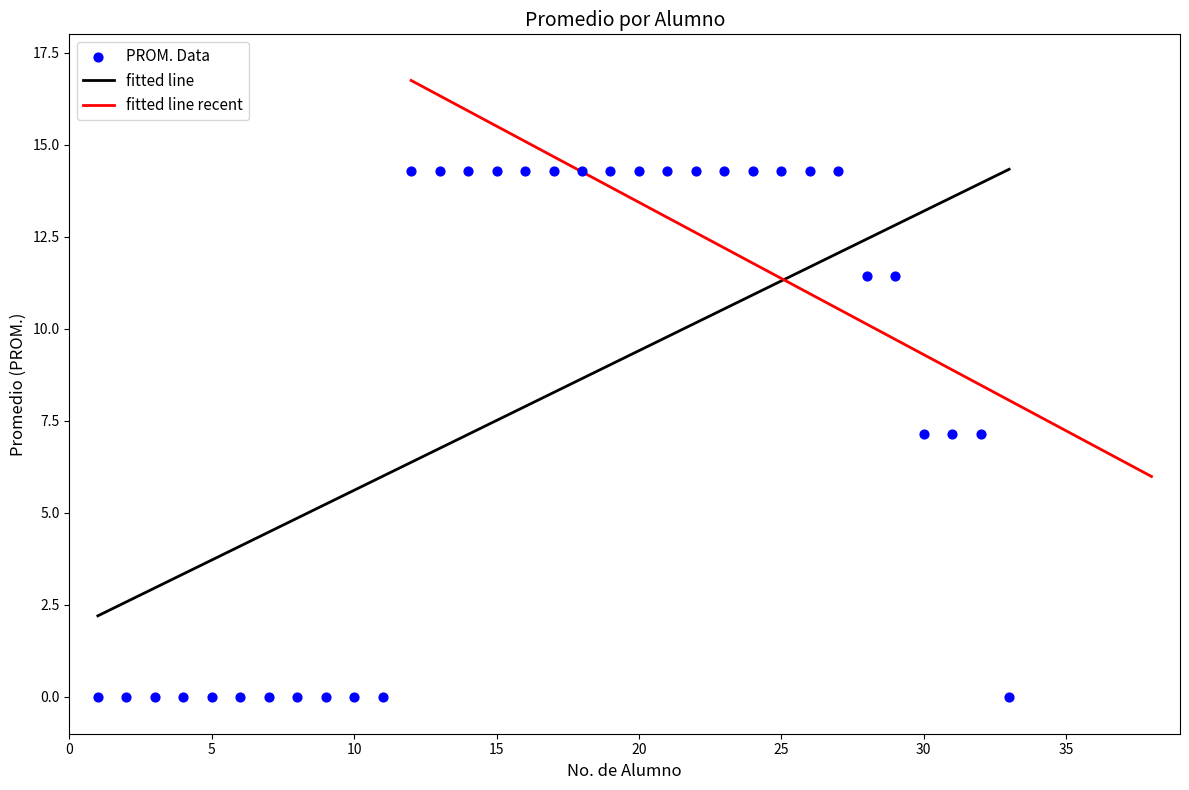

Between 20 and 3, which is larger?

20